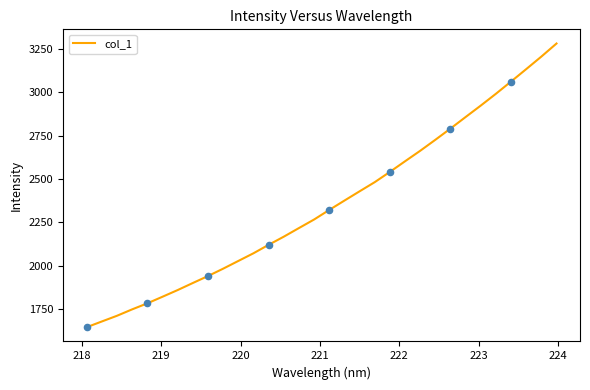

What is the difference between the maximum and minimum values?

1638.5